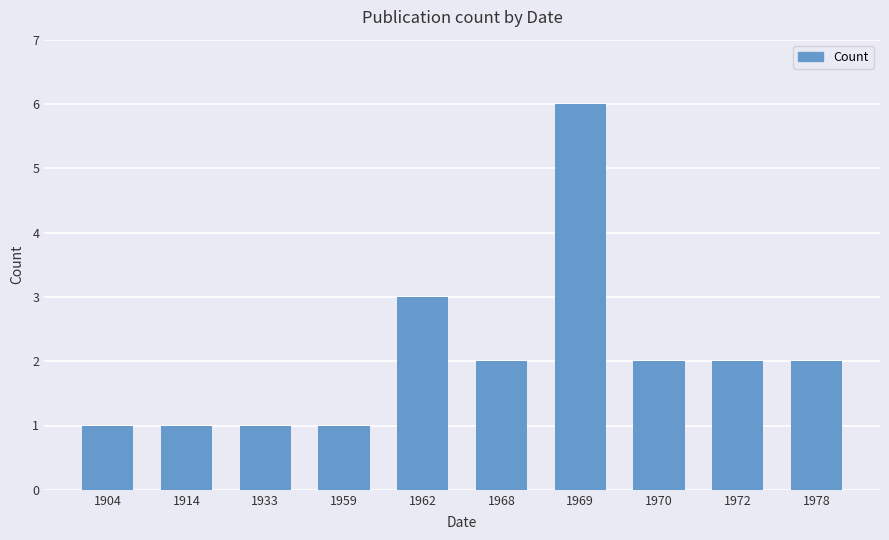

Which has a higher value, 1959 or 1962?

1962